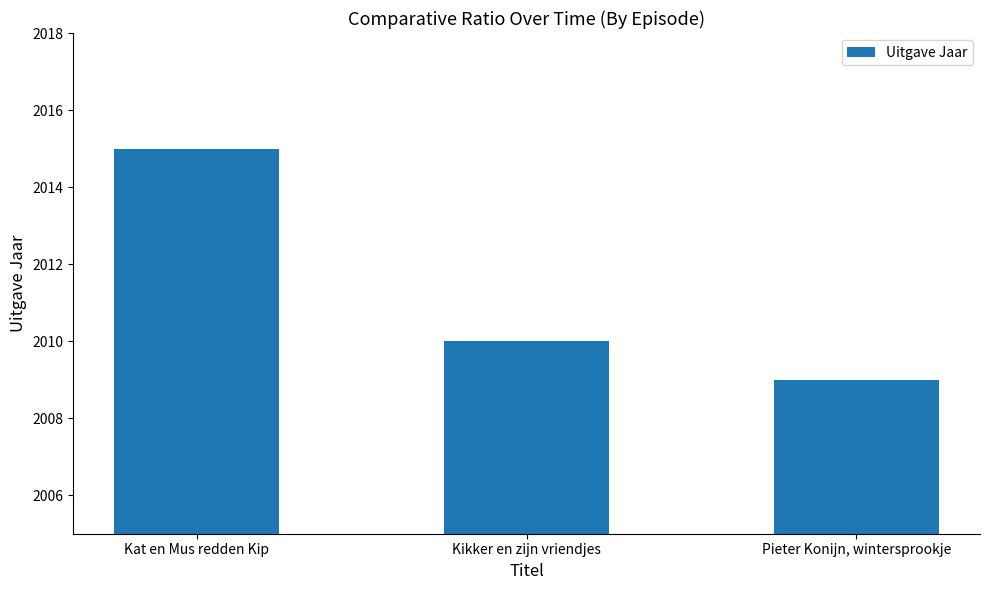

What is the average value?

2011